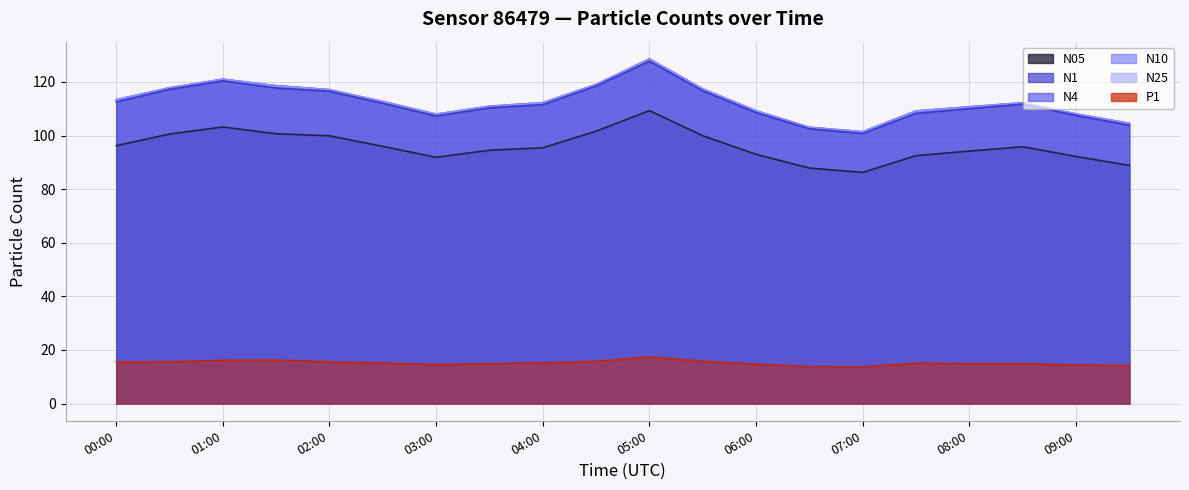

Is it true that N25 equals 189.5 at 08:30?

False